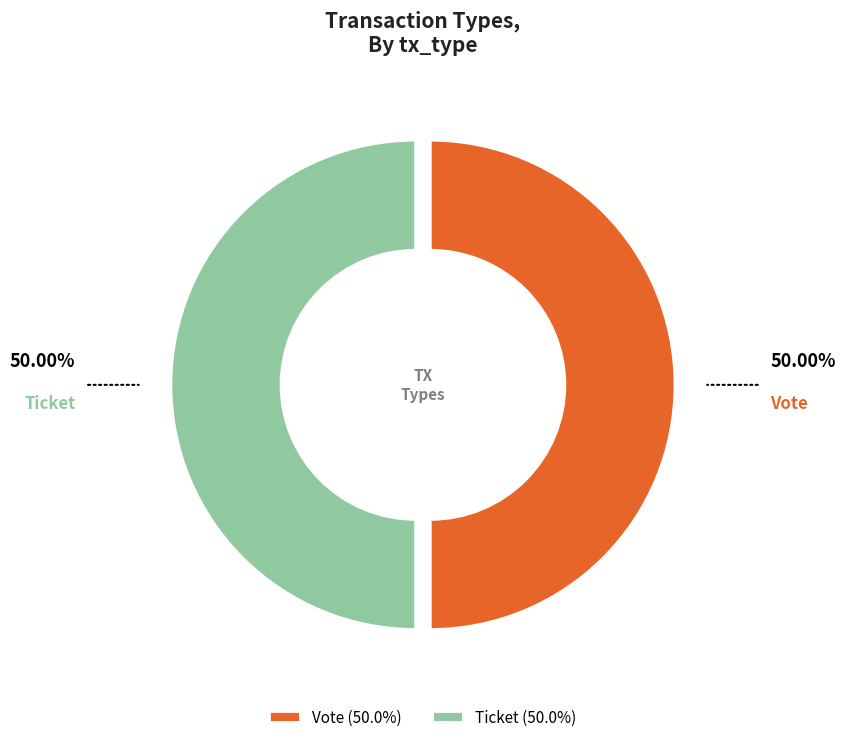

Combined, do Ticket and Vote account for over 50%?

Yes